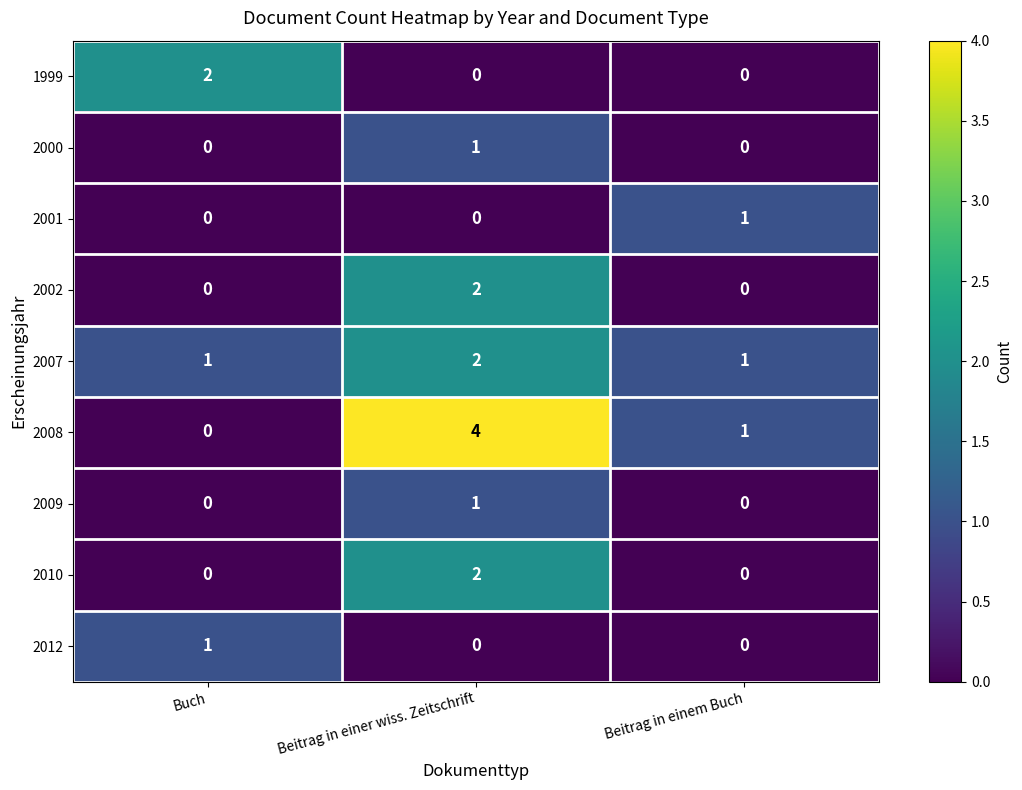

At which category is the sum across all series the highest?

Beitrag in einer wiss. Zeitschrift